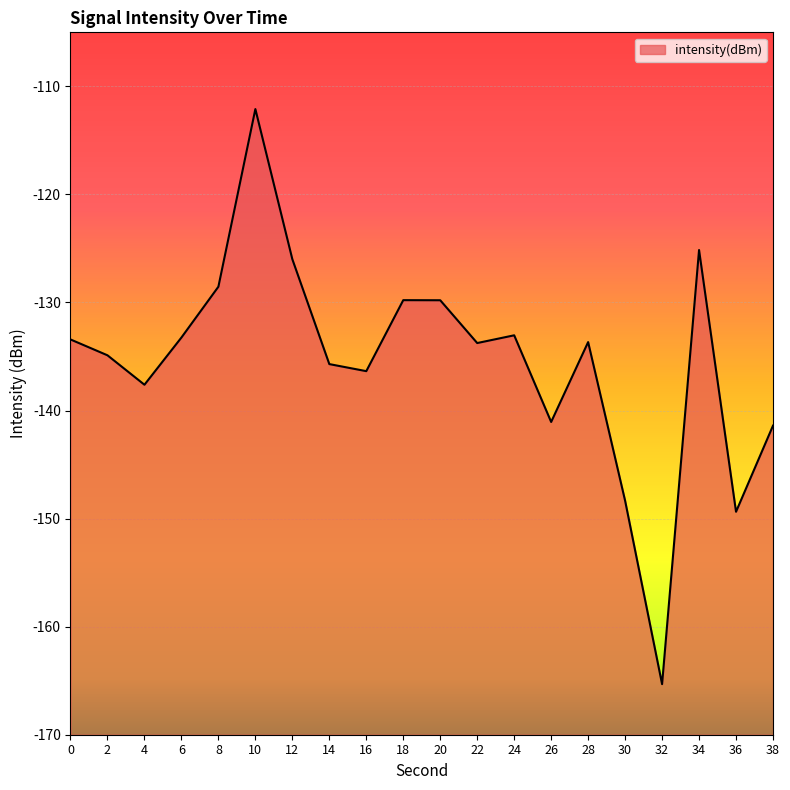

Where is the first local maximum?

10